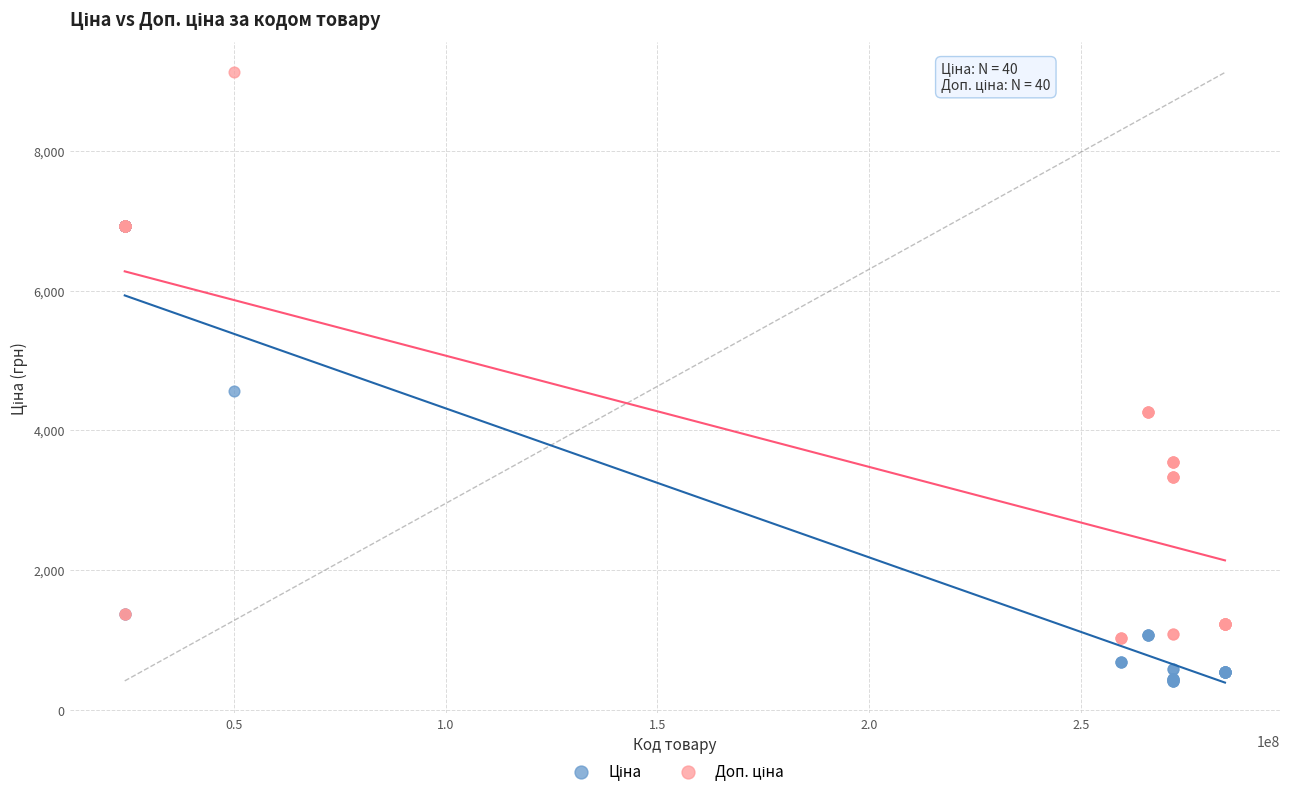

Across all series, what Y value is closest to 4770?

4561.9